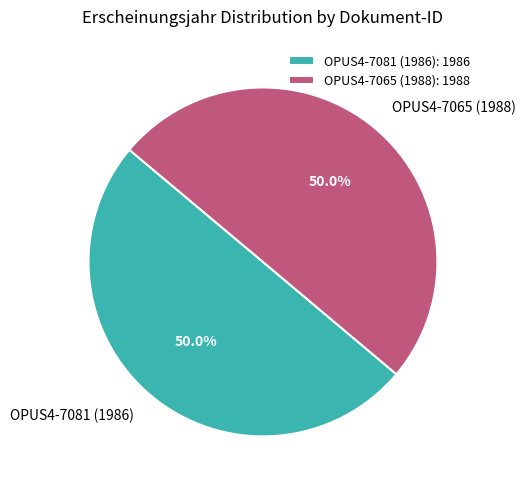

To the nearest percent, what portion does OPUS4-7081 (1986) represent?

50%